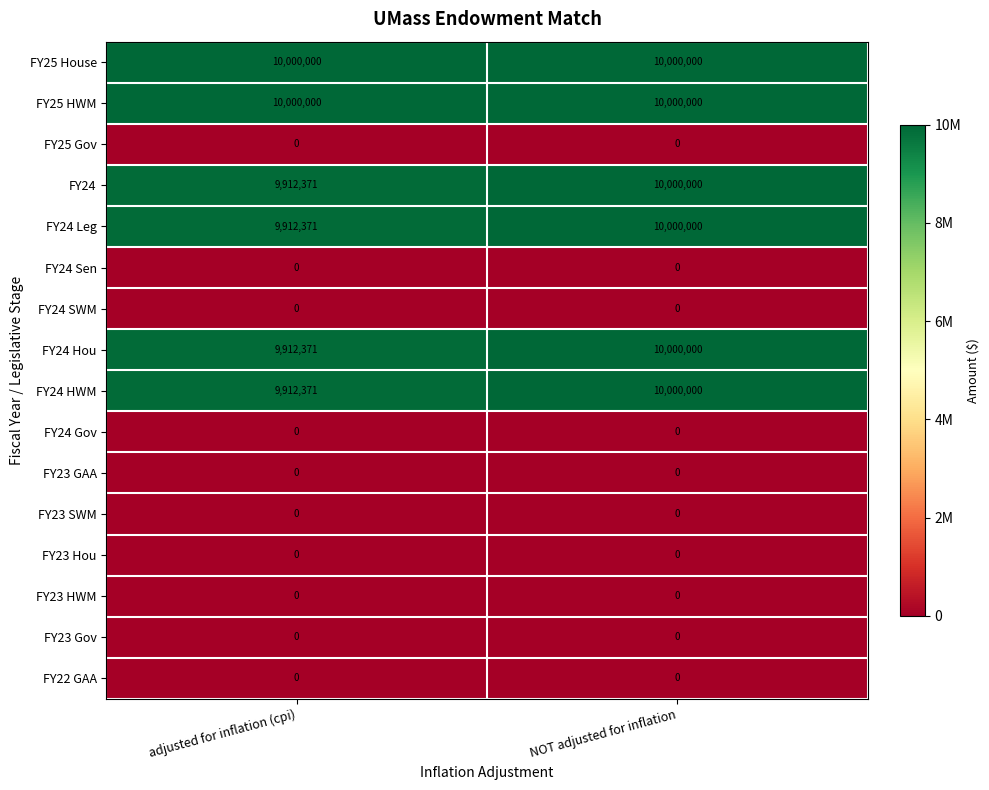

What is the spread (max minus min) of values at NOT adjusted for inflation?

10000000